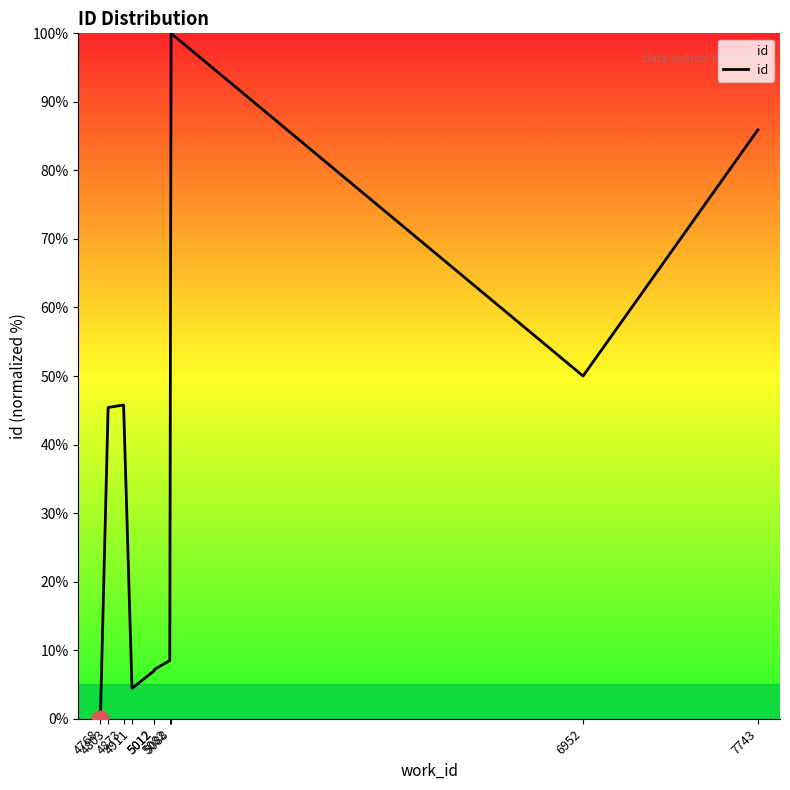

Is it true that the value at 4803 is 45.4?

True